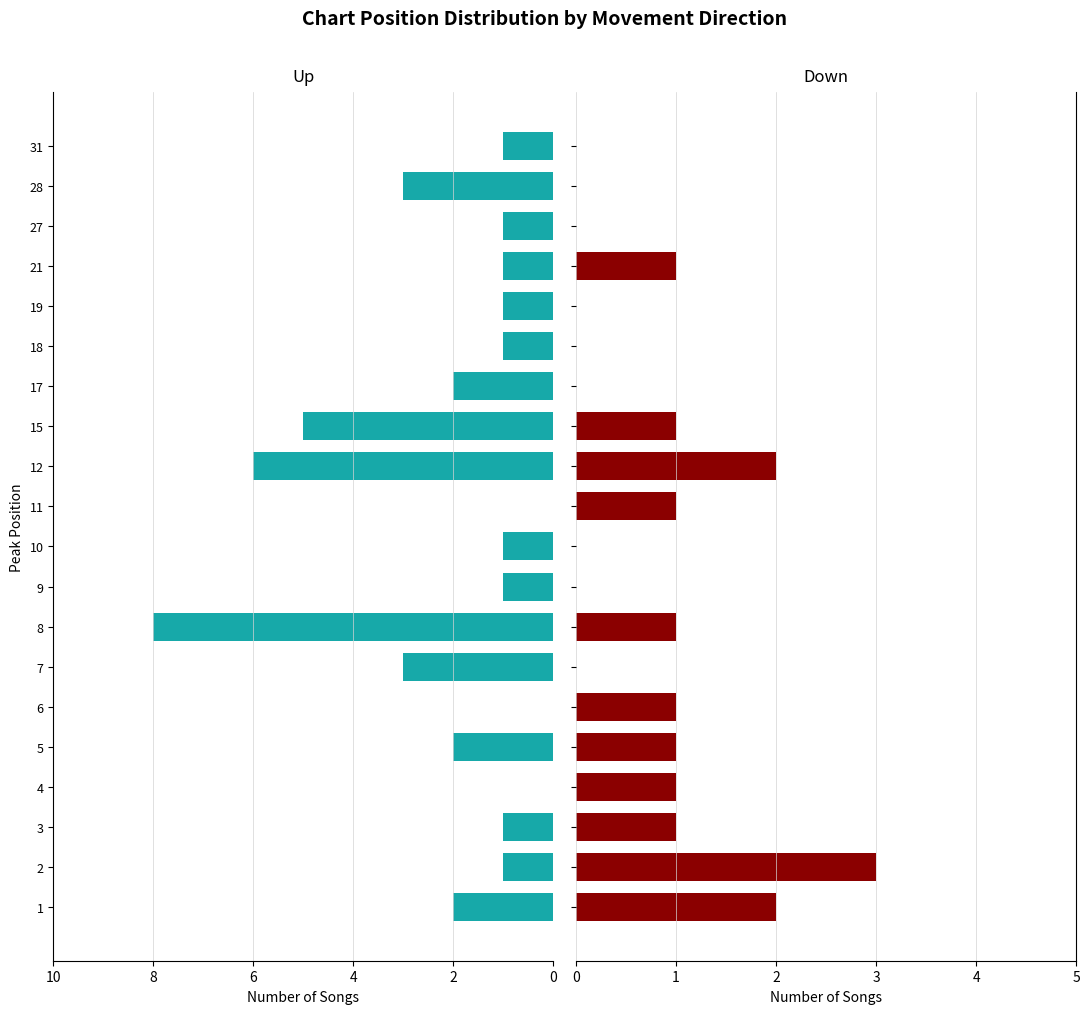

Rank the series at 3 from lowest to highest value.

up, down